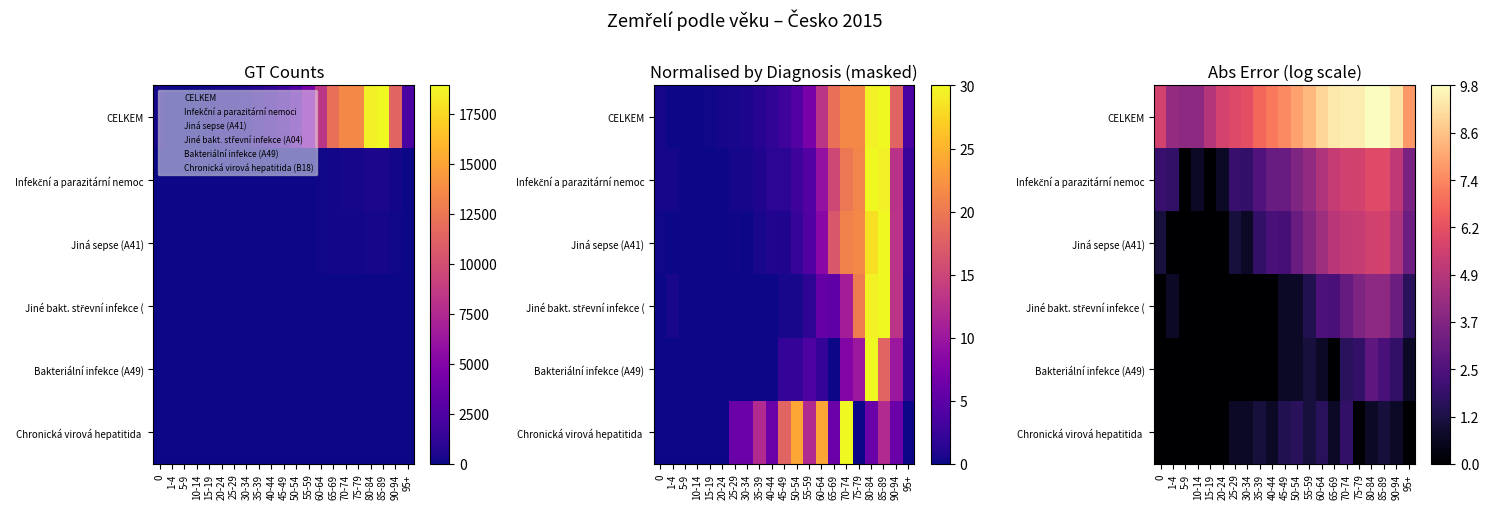

At how many categories does at least one series exceed 4?

19